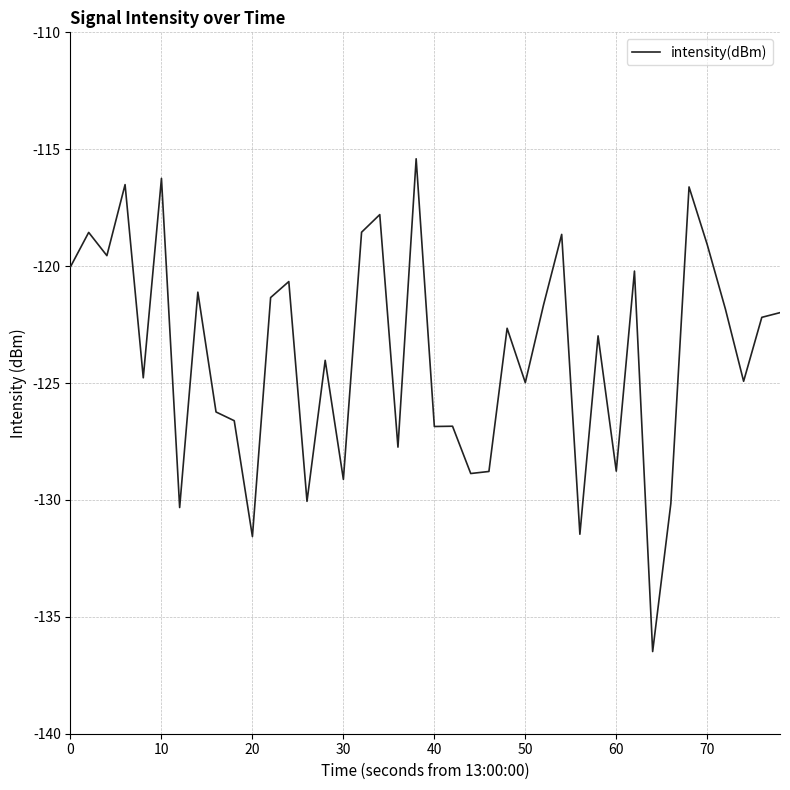

How many distinct data groups are displayed?

1